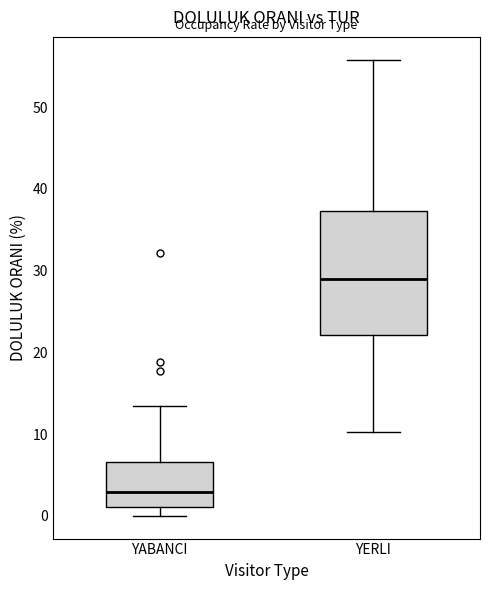

Which box is the tallest, from its lower edge to its upper edge?

YERLI